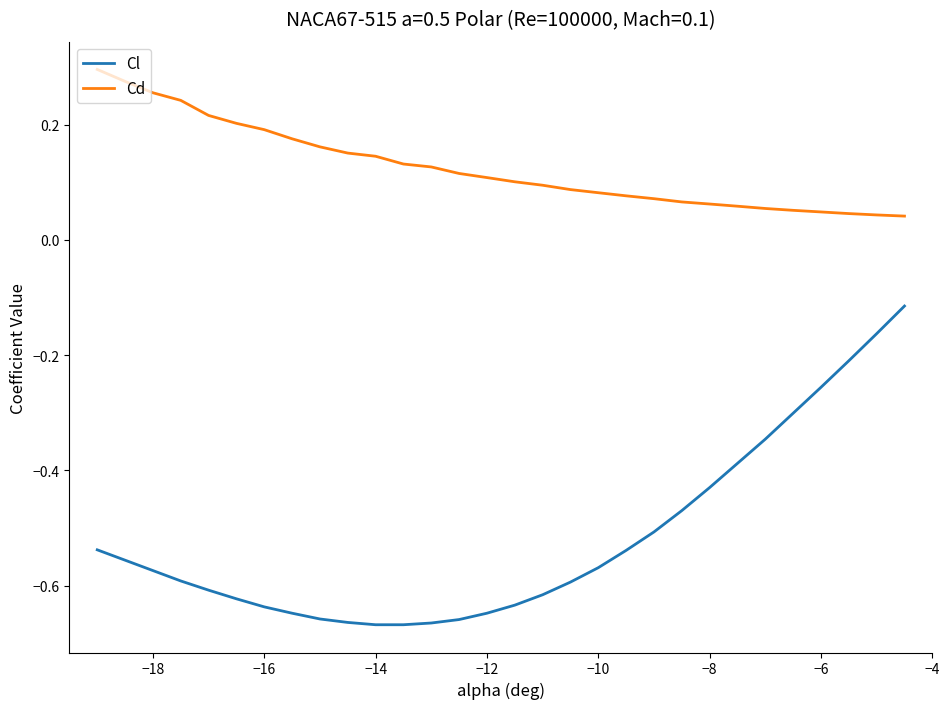

True or false: Cl and Cd intersect in this chart.

False